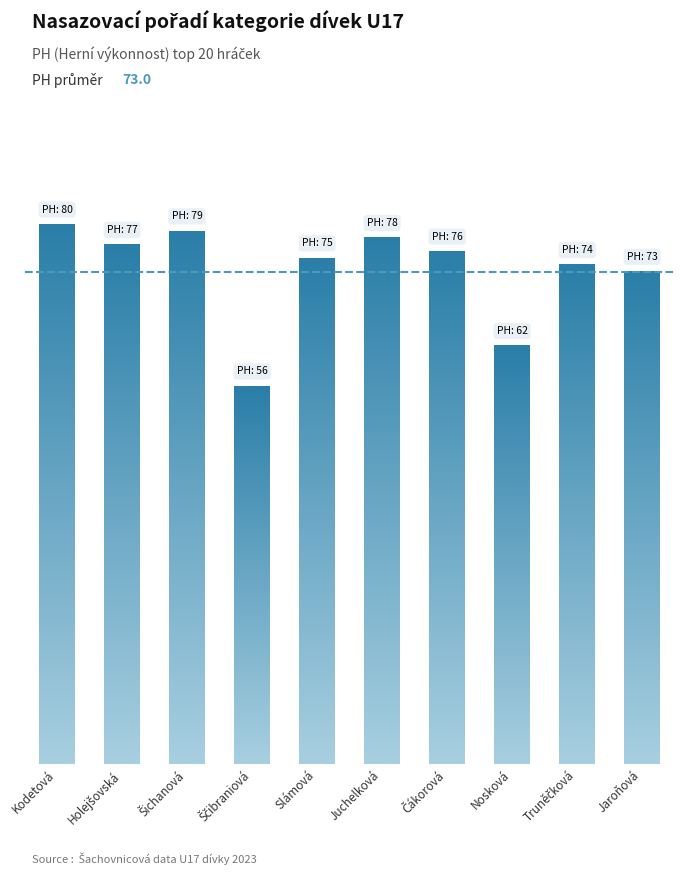

Is it true that the value at Holejšovská is 77?

True